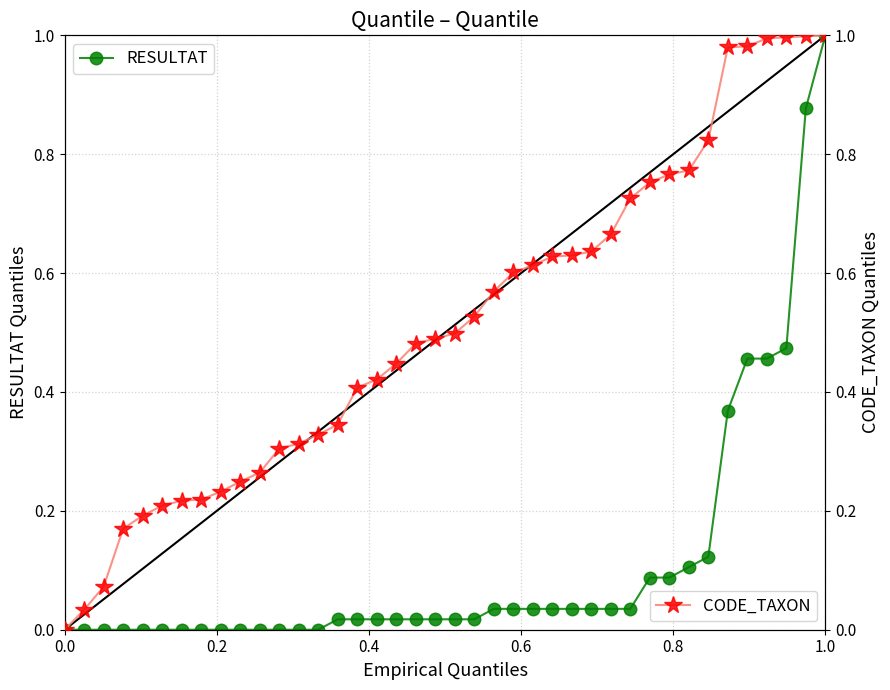

How many positive values does the CODE_TAXON series have?

39